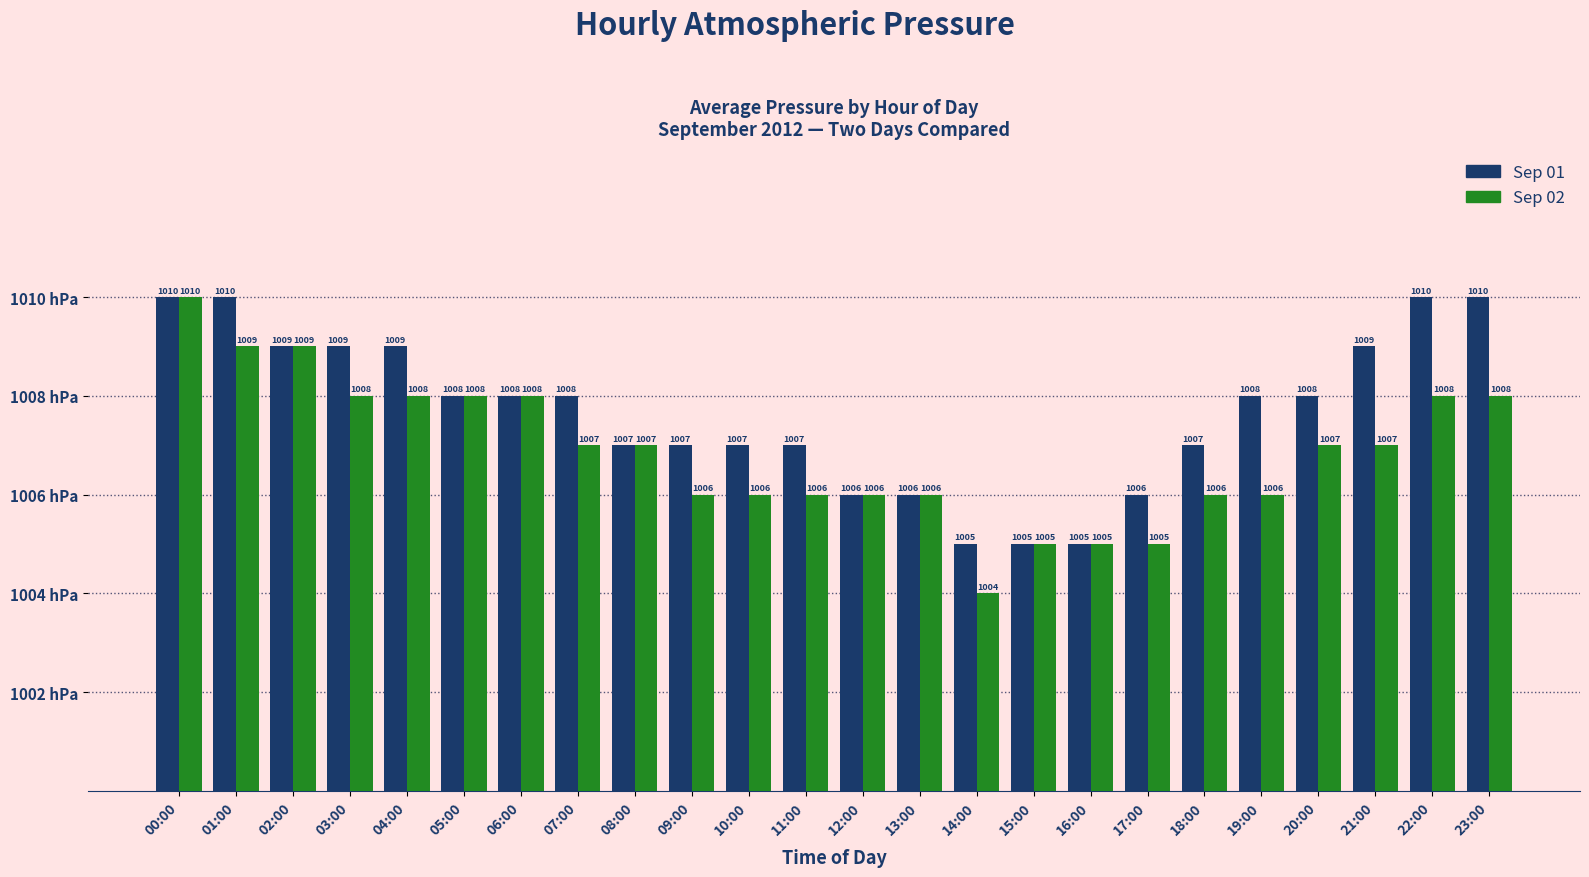

Reading left to right, list all the values displayed in this chart.

Sep 01: 10	10	9	9	9	8	8	8	7	7	7	7	6	6	5	5	5	6	7	8	8	9	10	10
Sep 02: 10	9	9	8	8	8	8	7	7	6	6	6	6	6	4	5	5	5	6	6	7	7	8	8